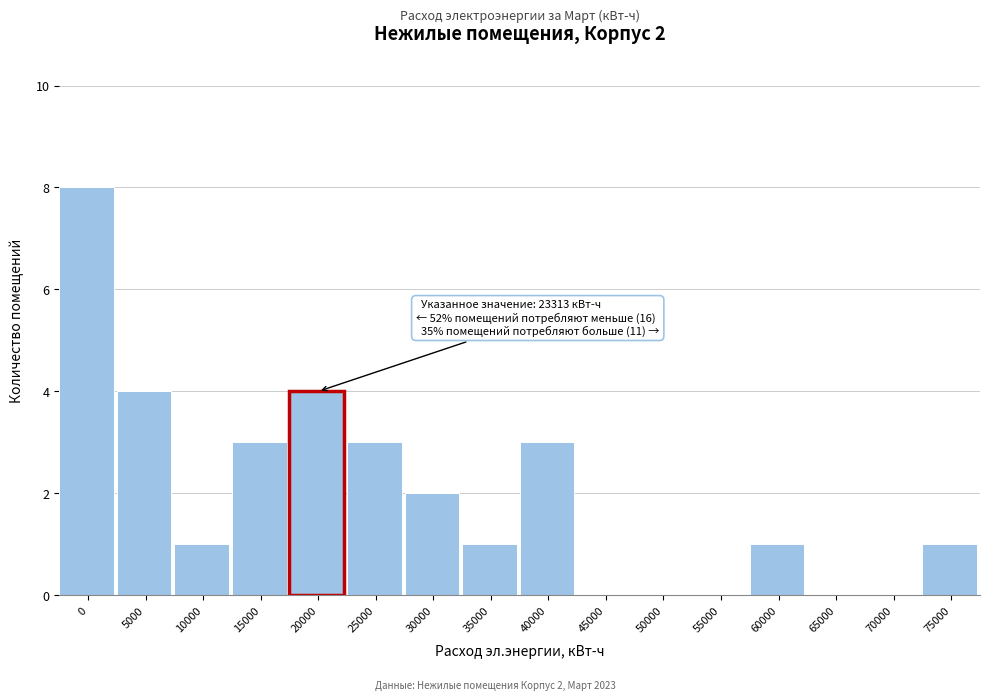

Reading left to right, transcribe all the data shown in this chart.

0=8	5000=4	10000=1	15000=3	20000=4	25000=3	30000=2	35000=1	40000=3	45000=0	50000=0	55000=0	60000=1	65000=0	70000=0	75000=1